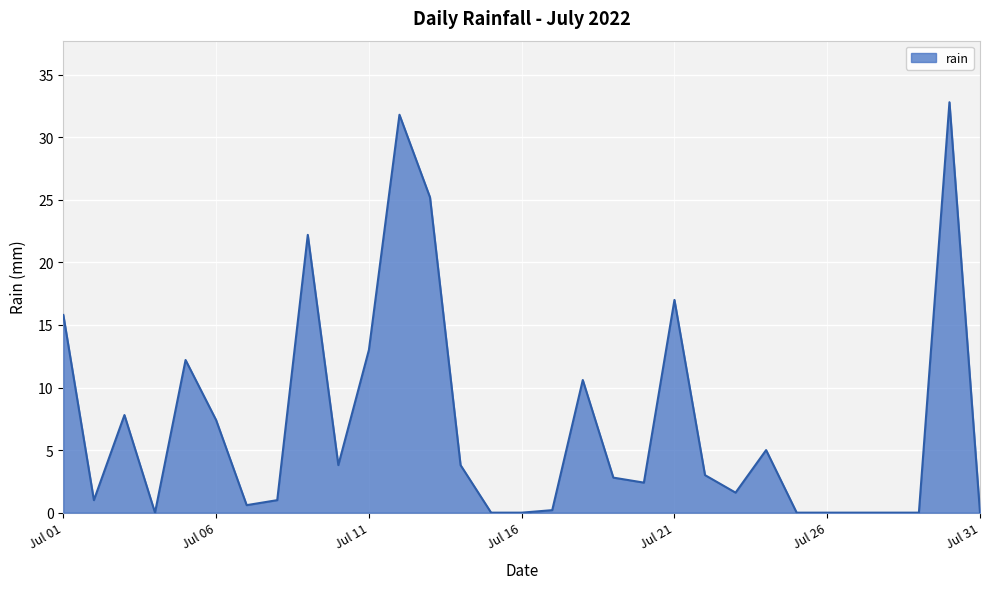

What is the maximum value shown in the chart?

32.8